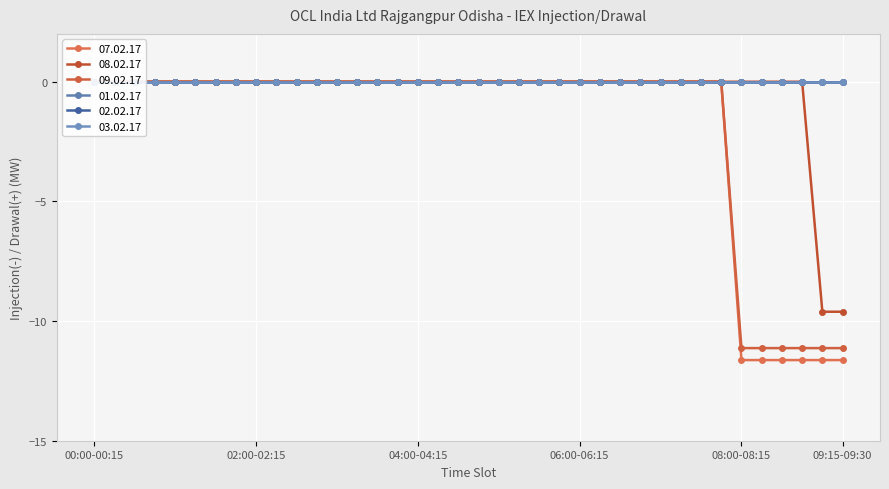

Which category has the lowest value across all series?

08:00-08:15